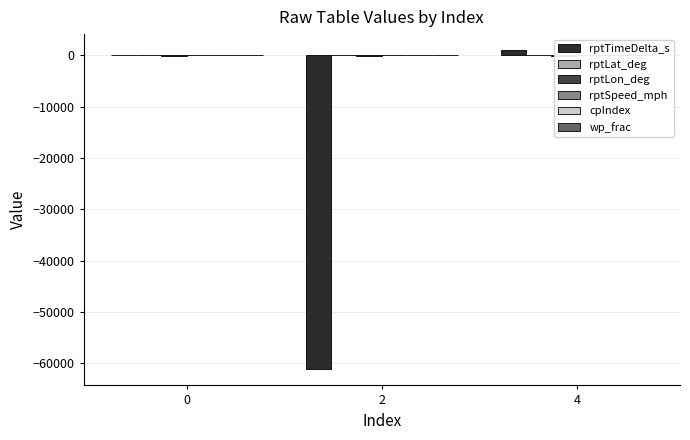

What is the value of the rptLon_deg bar at the 3rd from the left?

-94.6